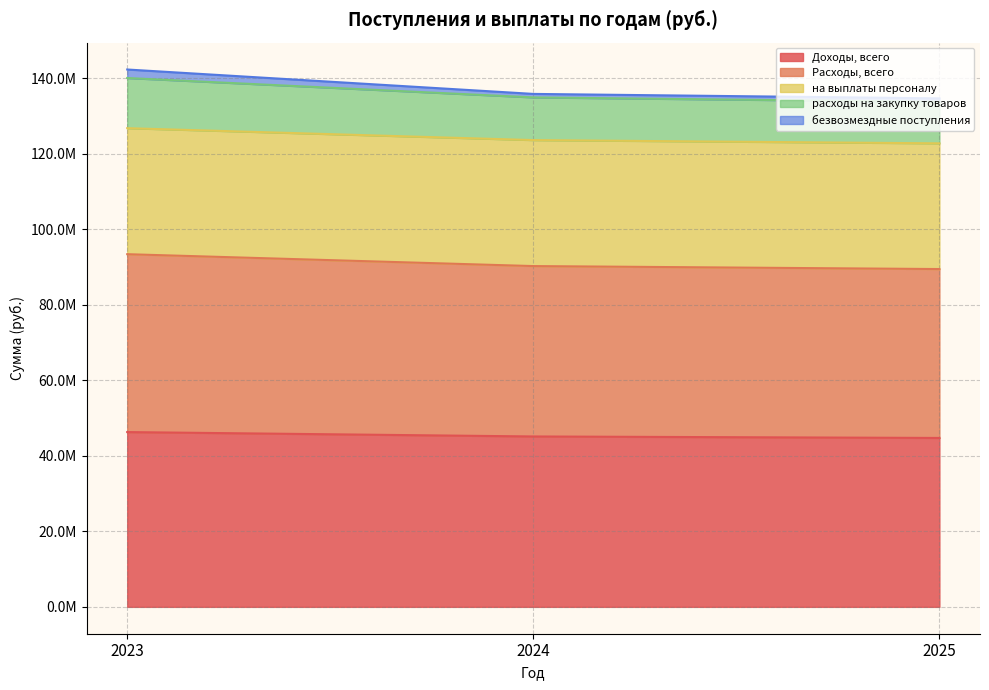

Is the value of расходы на закупку товаров at 2023 greater than the value of безвозмездные поступления at 2023?

Yes